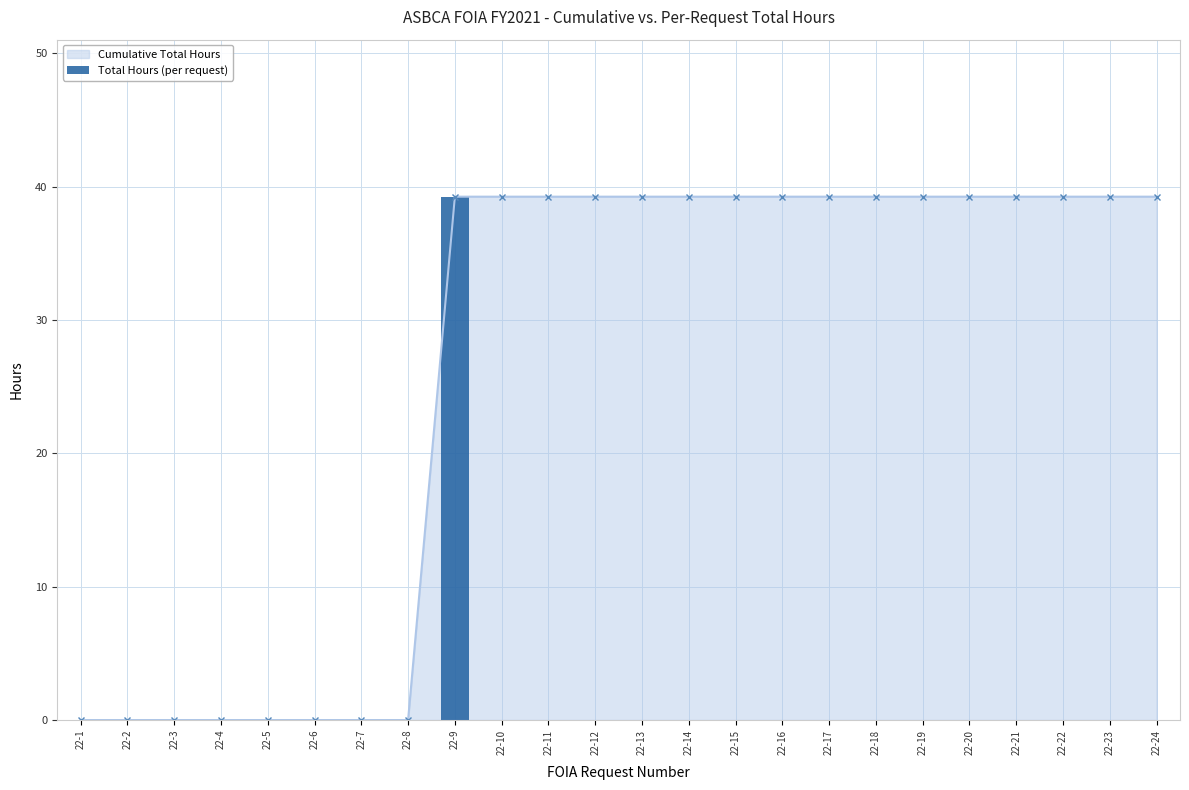

The value at 22-22 is 16.2. True or false?

False